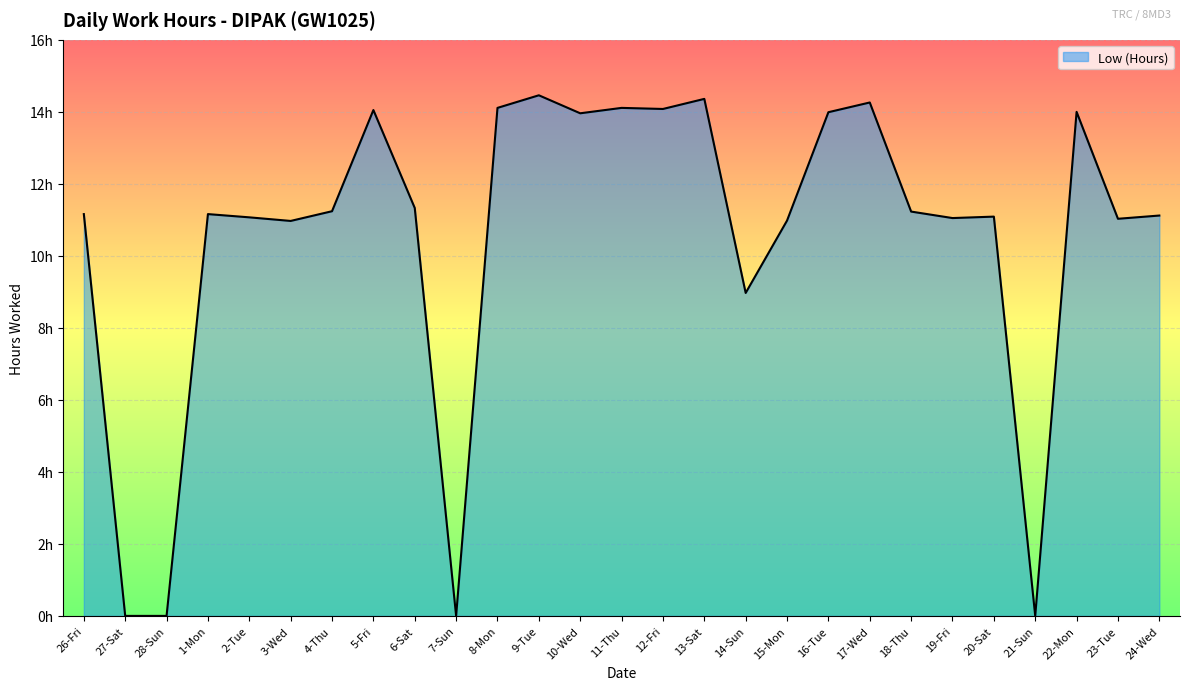

What position from the left is 6-Sat?

9